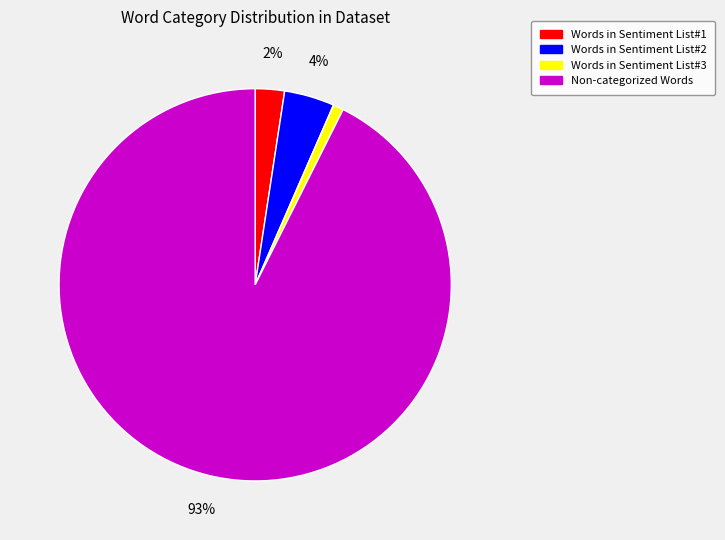

Is it true that Words in Sentiment List#2 is 4% of the pie?

True